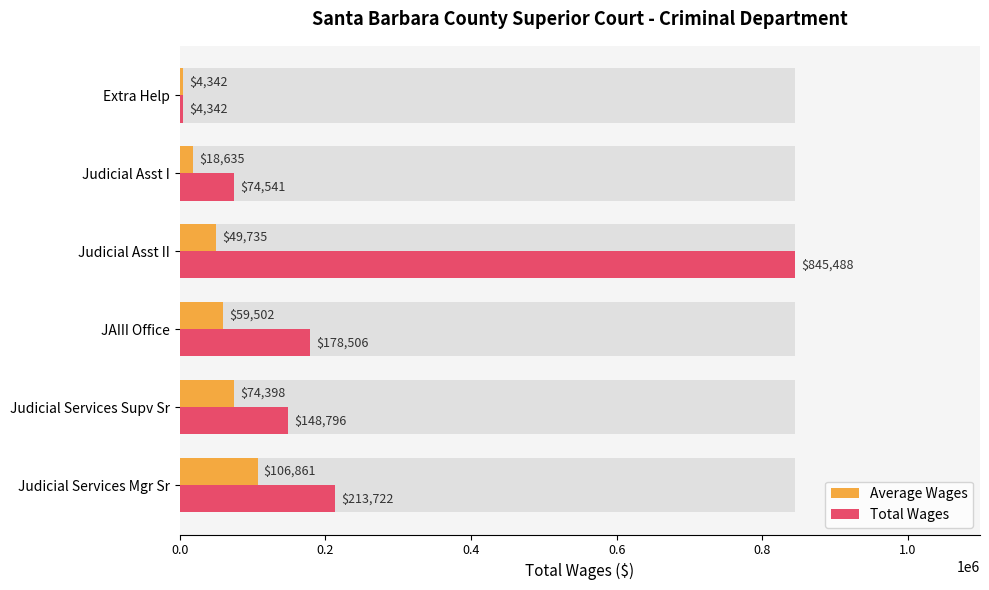

Does the chart contain any negative values?

No